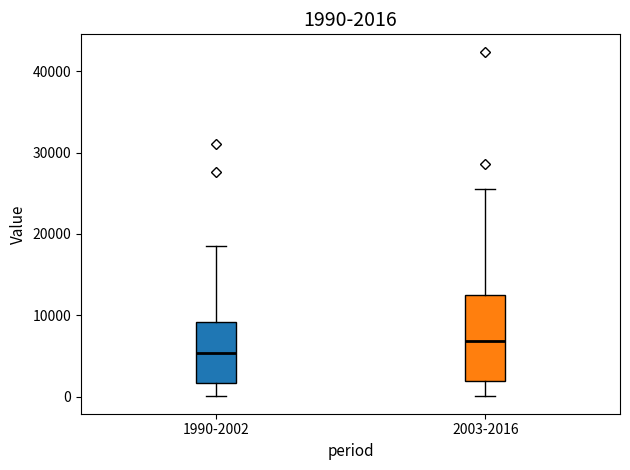

Which box's median line is the lowest?

1990-2002